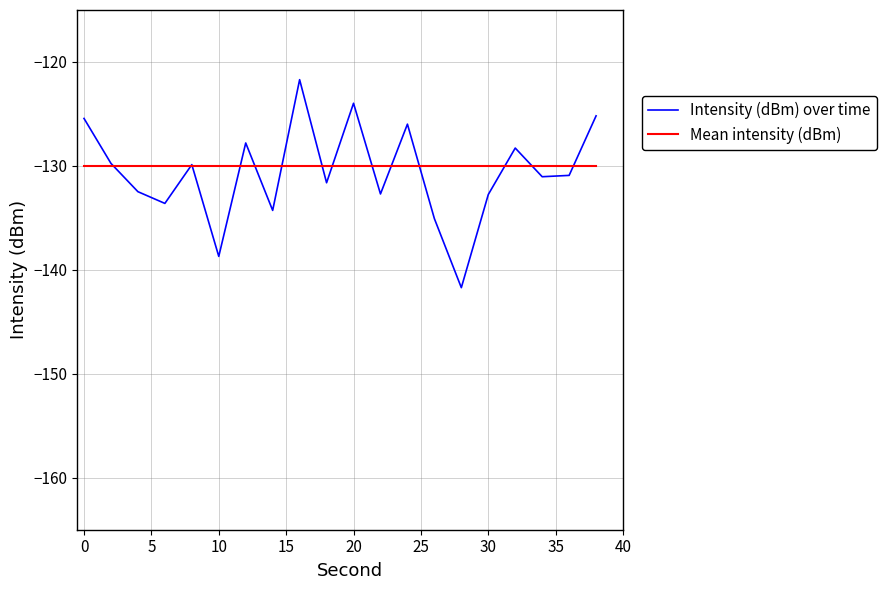

After their last crossing, which series has the higher values: Intensity (dBm) over time or Mean intensity (dBm)?

Intensity (dBm) over time